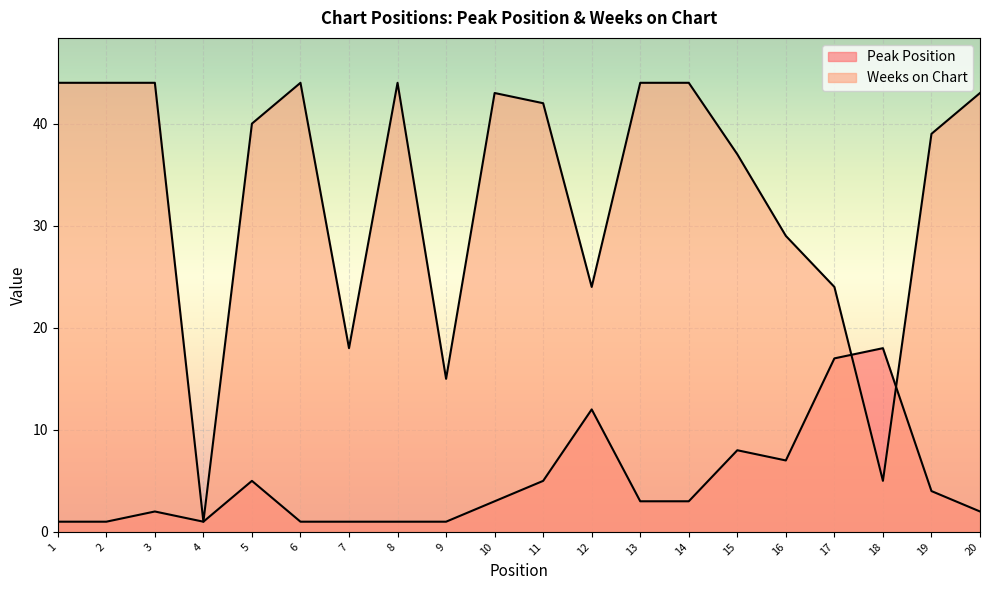

How many lines are shown in the chart?

2